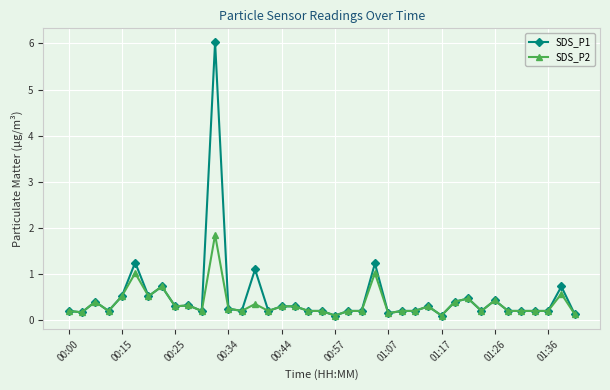

Which series has the largest range (max minus min)?

SDS_P1